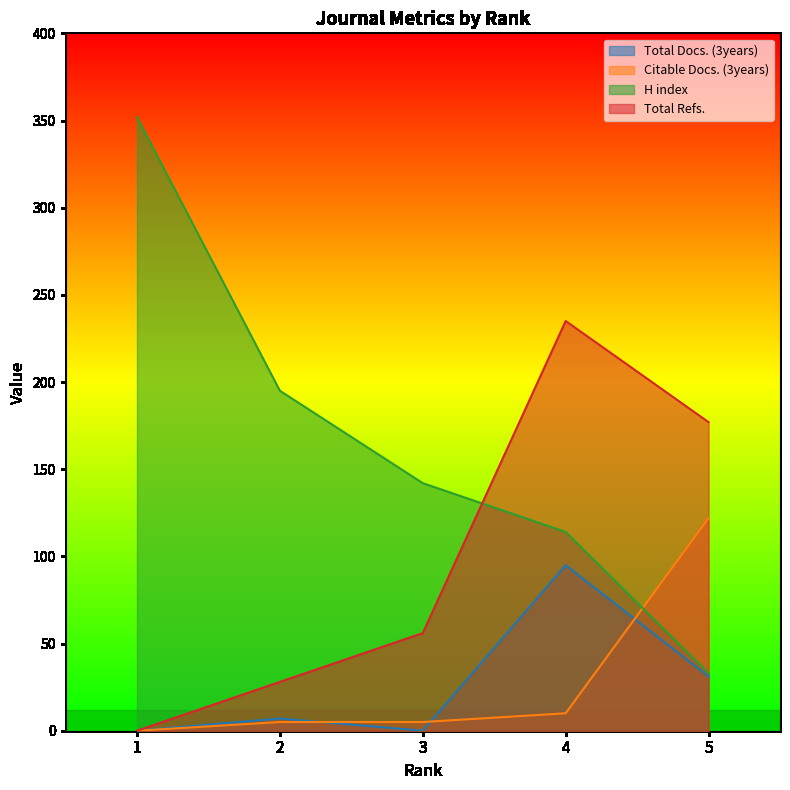

How many lines are shown in the chart?

4